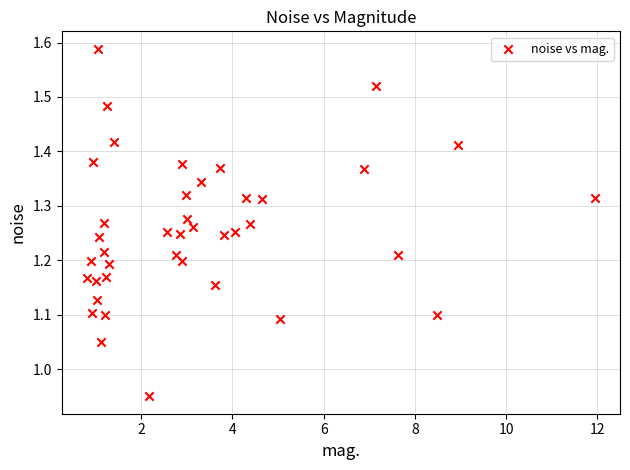

What is the range of Y values (max minus min)?

0.6